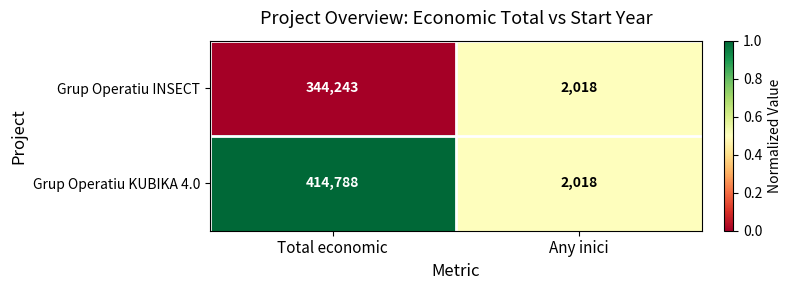

The value of Grup Operatiu INSECT at Any inici is 466. True or false?

False